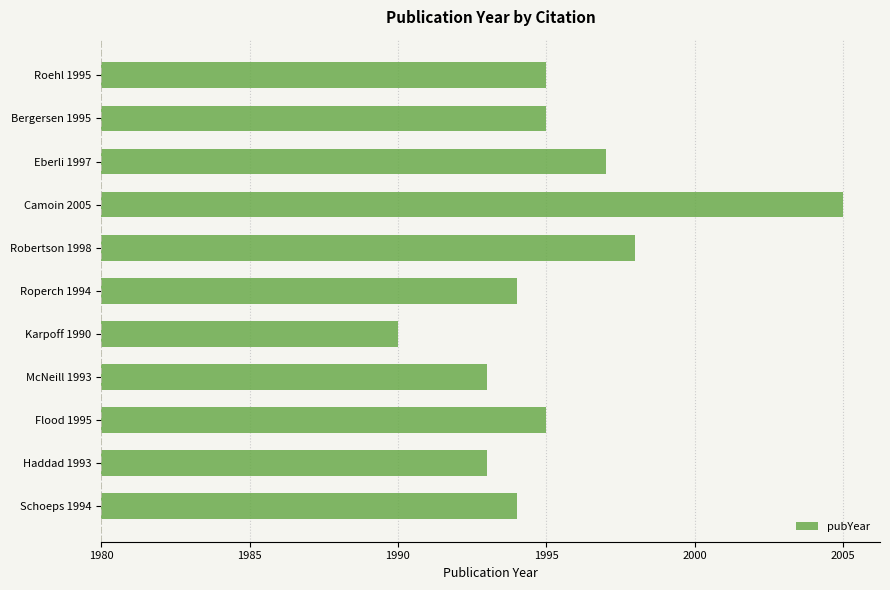

Are the bars horizontal?

Yes